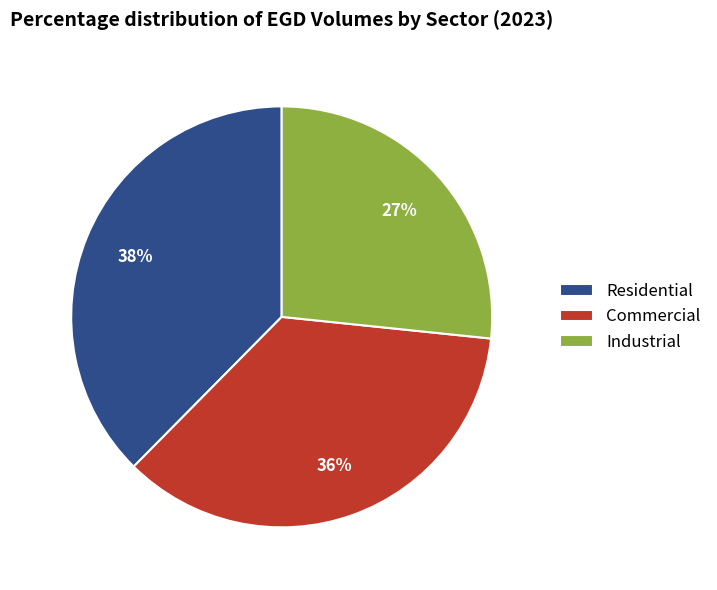

To the nearest percent, what percentage of the pie is Commercial?

36%